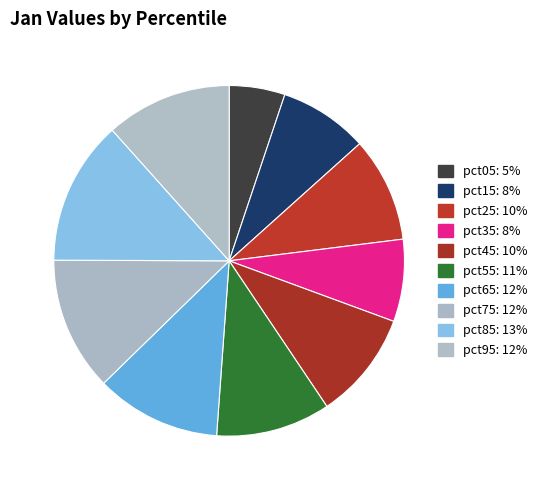

How many slices are in this pie chart?

10